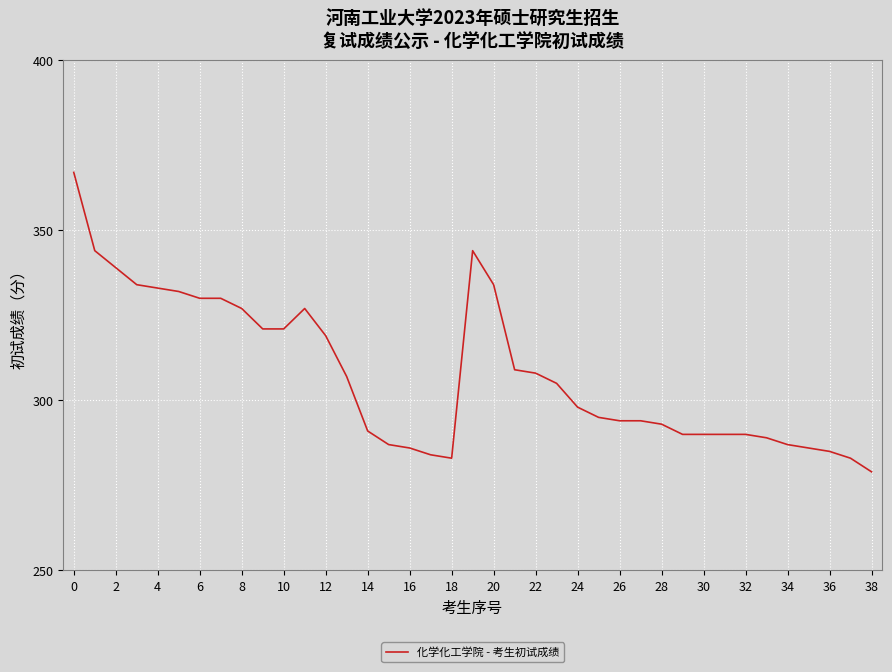

How many distinct data groups are displayed?

1